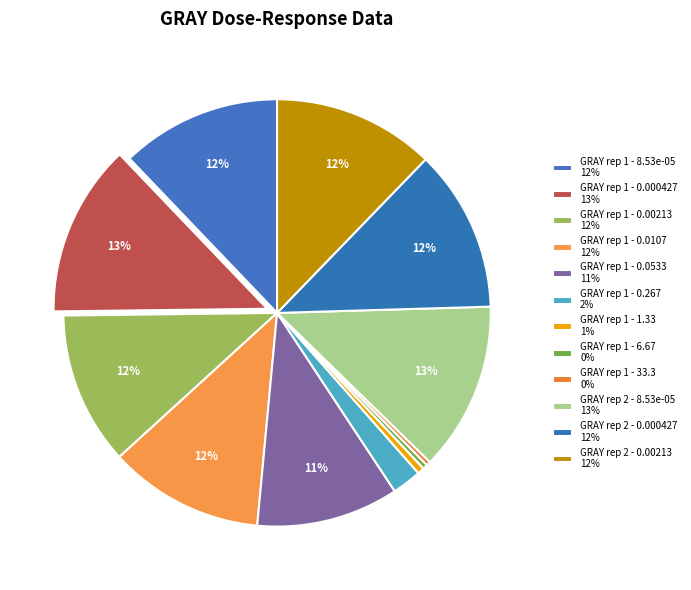

Does any single category account for the majority?

No